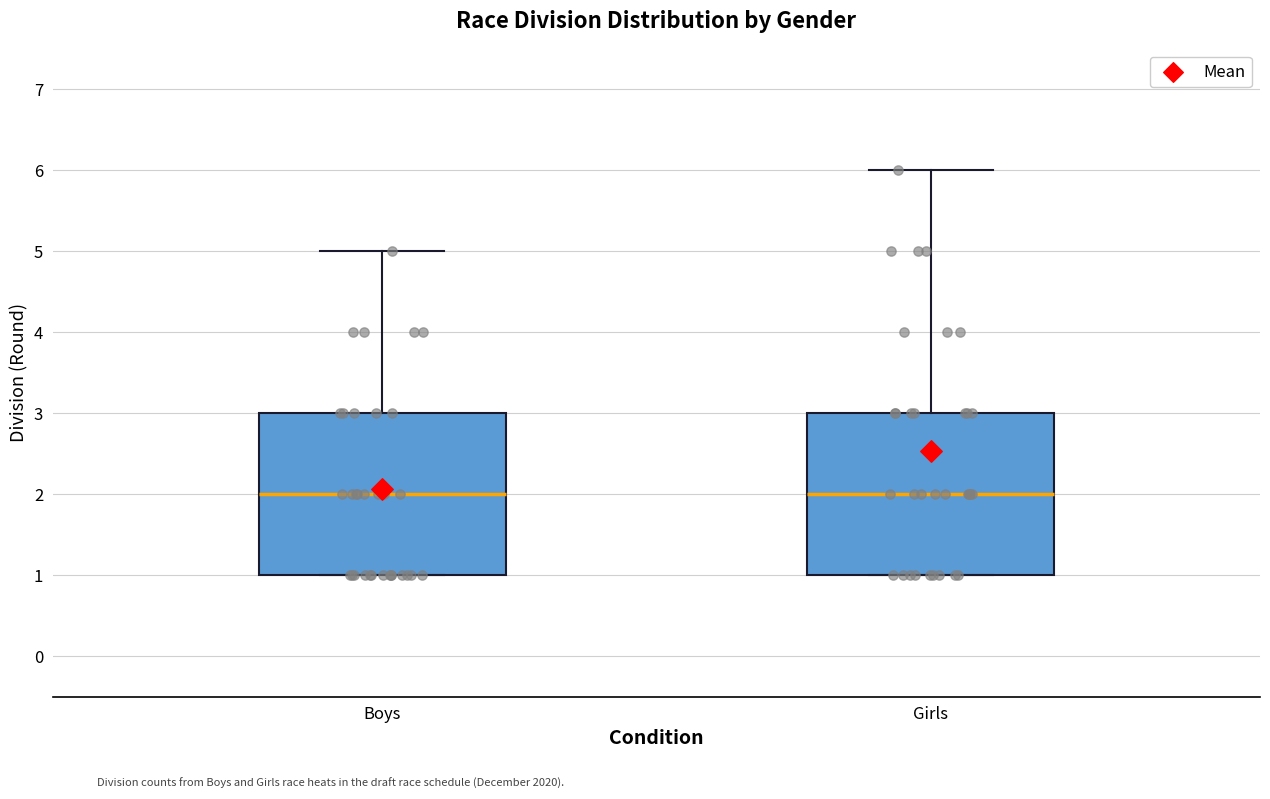

Reading left to right, read every box against the y-axis: the position of its median line, the range the box covers, and the ends of its whiskers. The values are not printed on the chart, so give them approximately, as read against the axis.

Boys: median 2, box 1 to 3, whiskers 1 to 5
Girls: median 2, box 1 to 3, whiskers 1 to 6